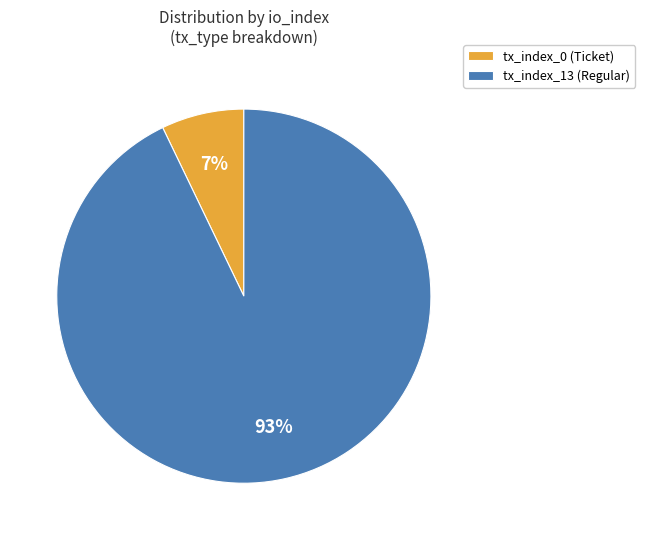

True or false: tx_index_0 (Ticket) accounts for 1% of the total.

False